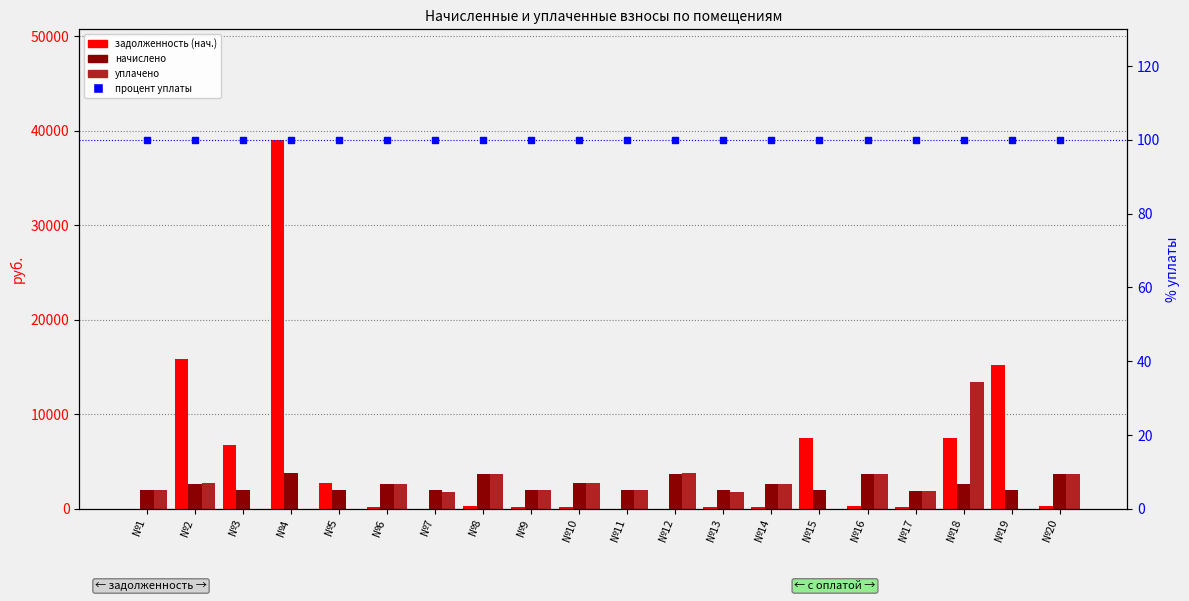

Is it true that задолженность (нач.) equals 6775.3 at №3?

True